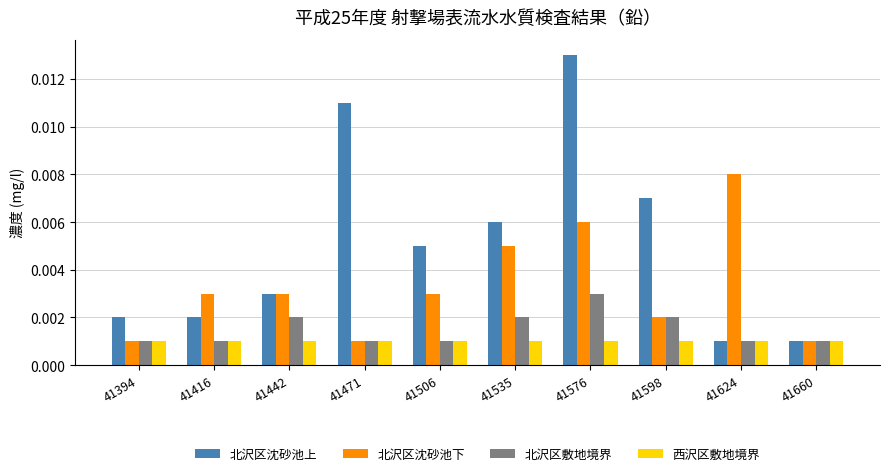

Which series has the largest range (max minus min)?

北沢区沈砂池上